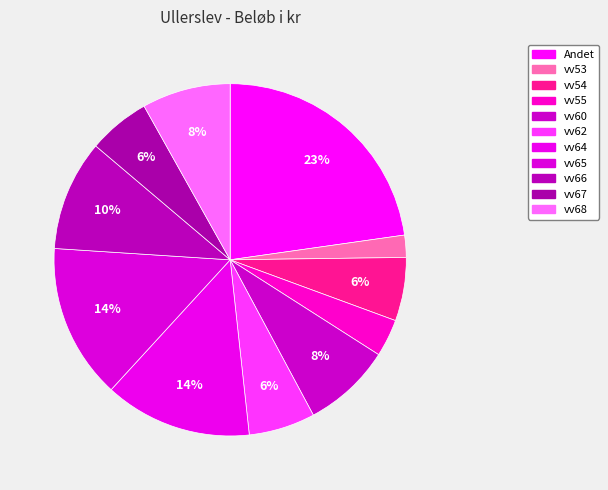

How many slices are in this pie chart?

11